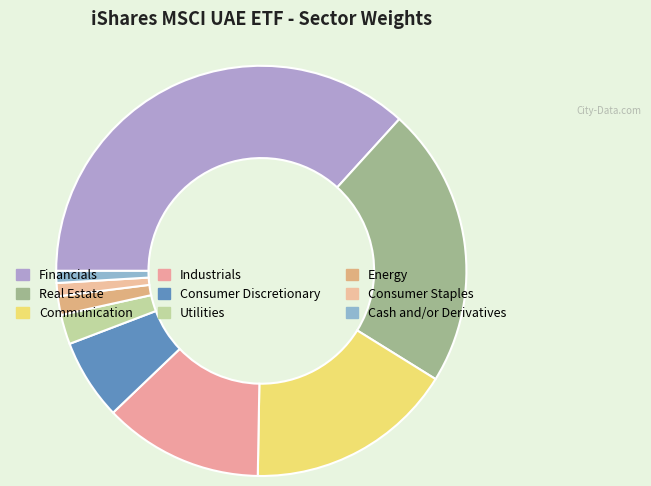

How much of the chart is everything except Cash and/or Derivatives?

99.1%